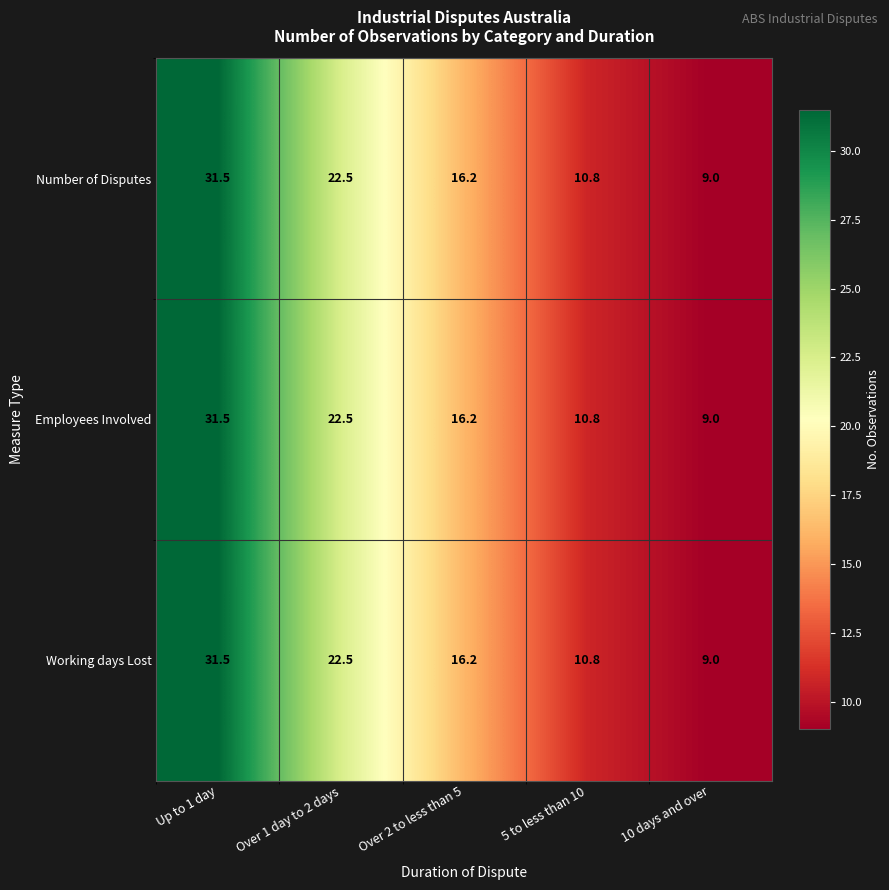

At which label does Working days Lost first exceed 16?

Up to 1 day